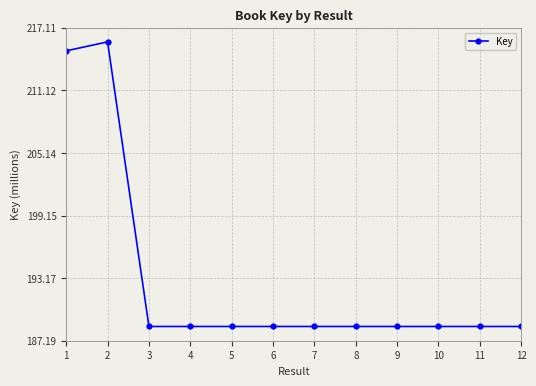

Approximately how many times larger is the value at 5 compared to 8?

1.0